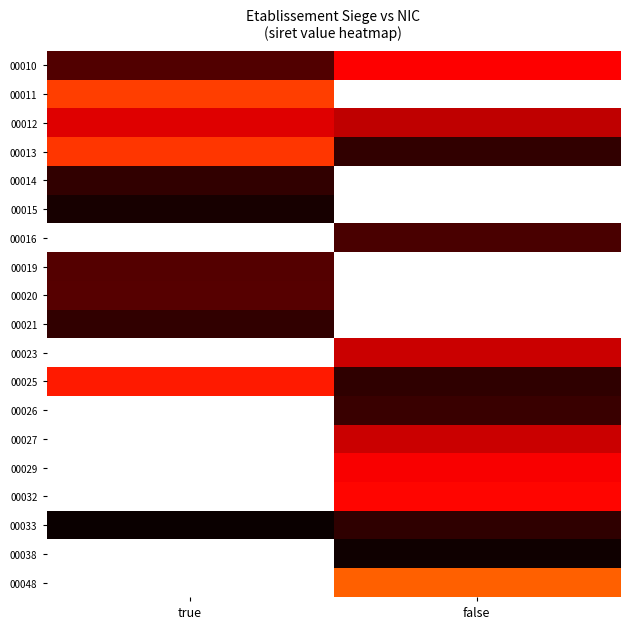

List the series in order of their overall mean, highest first.

00013, 00014, 00015, 00016, 00019, 00020, 00021, 00023, 00025, 00026, 00027, 00029, 00032, 00033, 00038, 00048, 00010, 00011, 00012